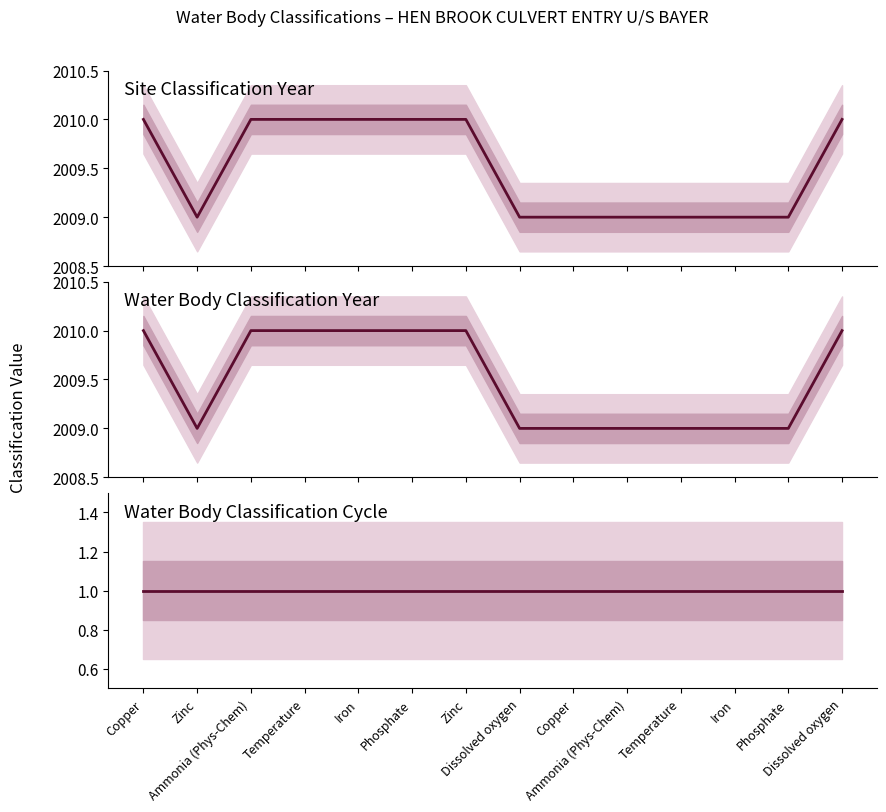

What is the label of the 2nd point from the left?

Zinc